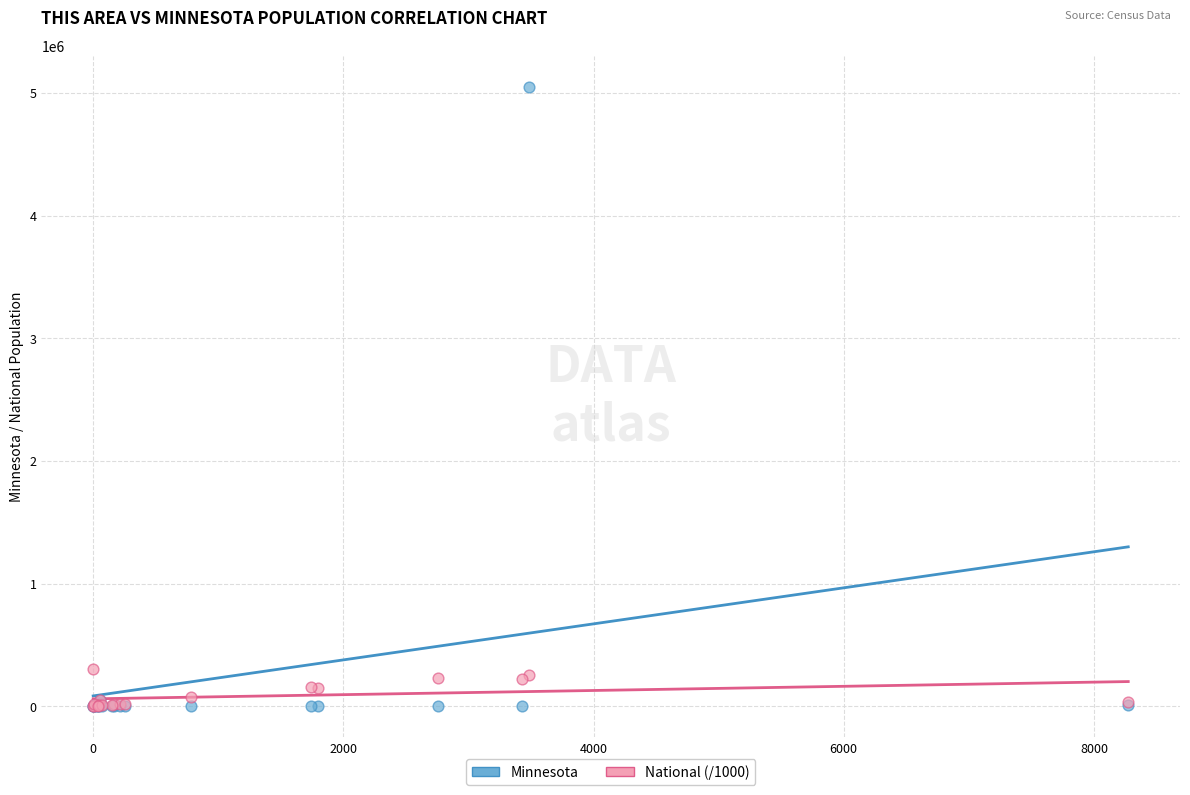

What are all the series names shown in the legend?

Minnesota, National (/1000)